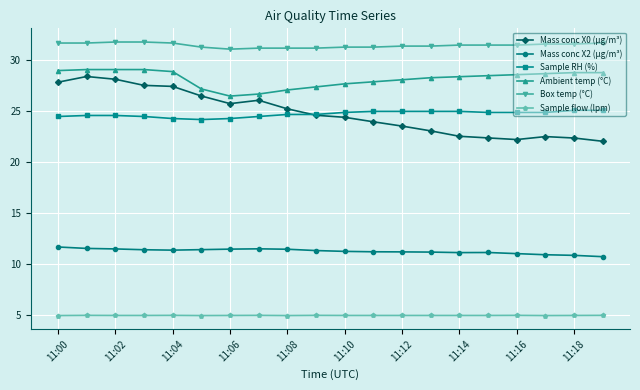

What is the value of the Mass conc X2 (μg/m³) point at the 9th from the left?

11.5